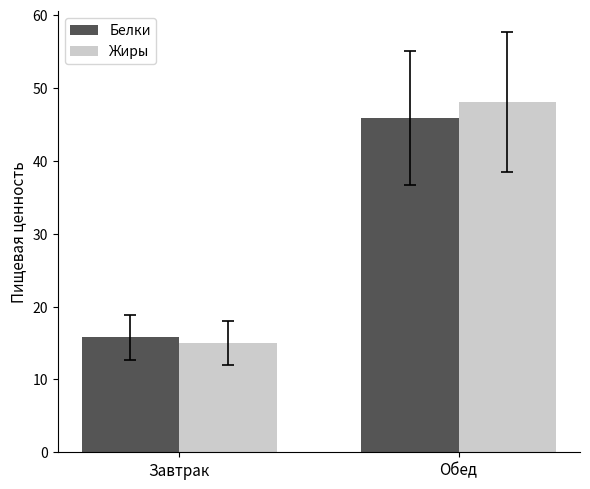

Are the bars grouped side by side (vs. stacked)?

Yes